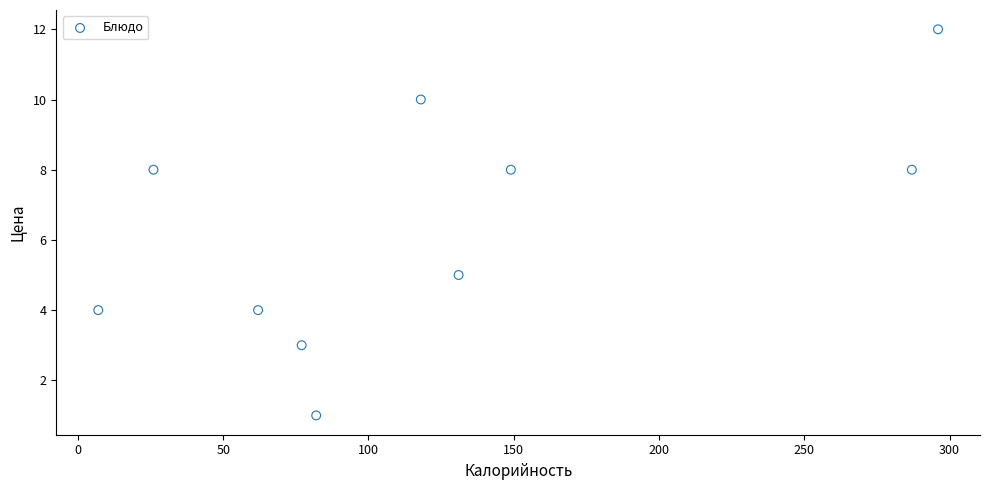

What Y value in the scatter plot is closest to 6?

5